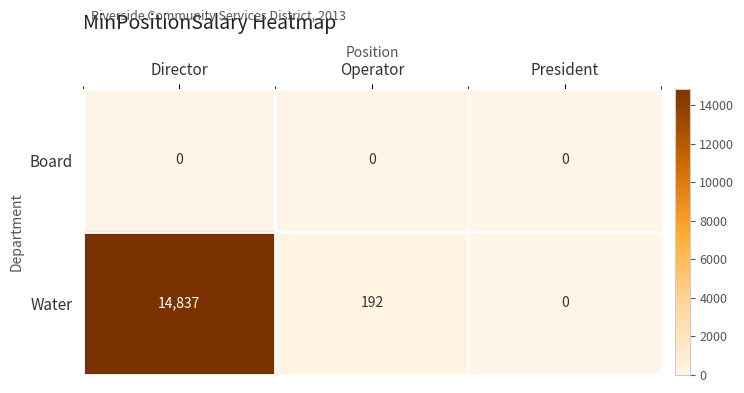

List the series in order of their peak value, highest first.

Water, Board